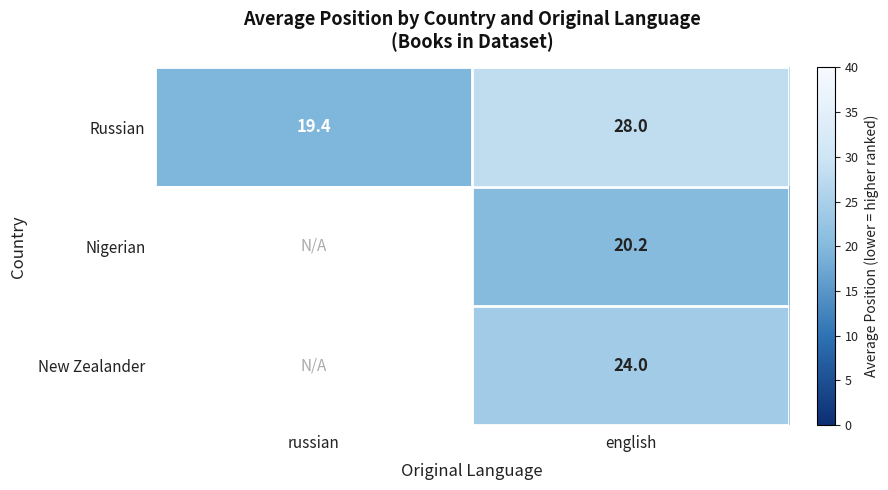

Is the value of Russian at english greater than the value of New Zealander at english?

Yes